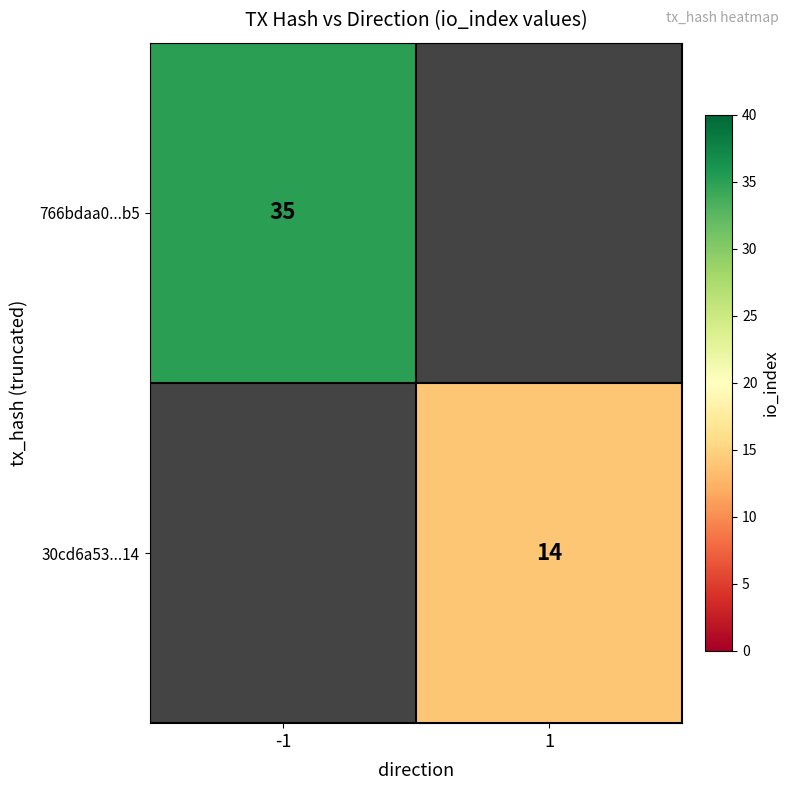

Is it true that 766bdaa0...b5 equals 35 at -1?

True